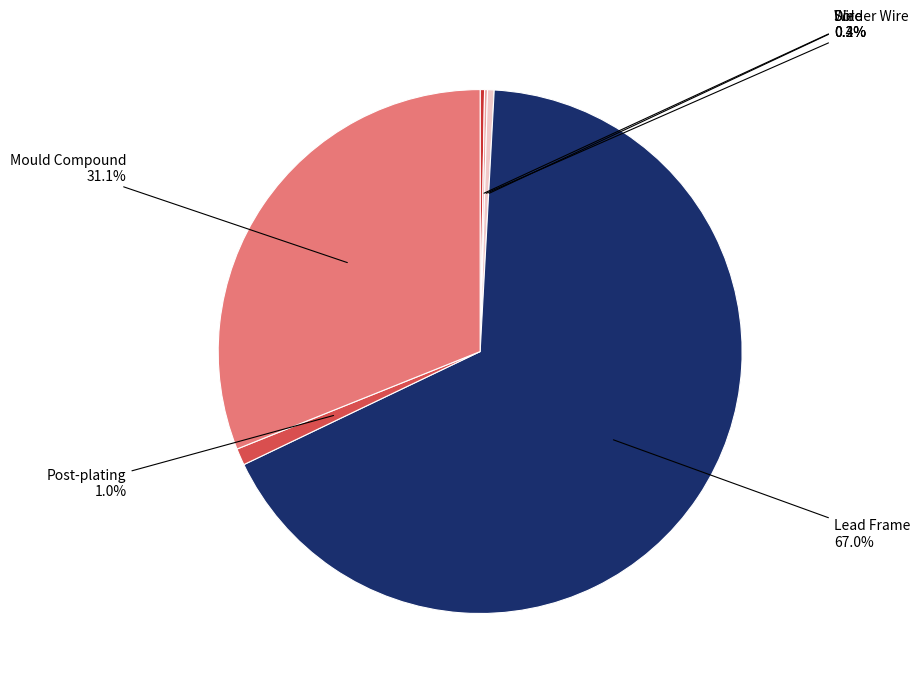

Does any single category account for the majority?

Yes